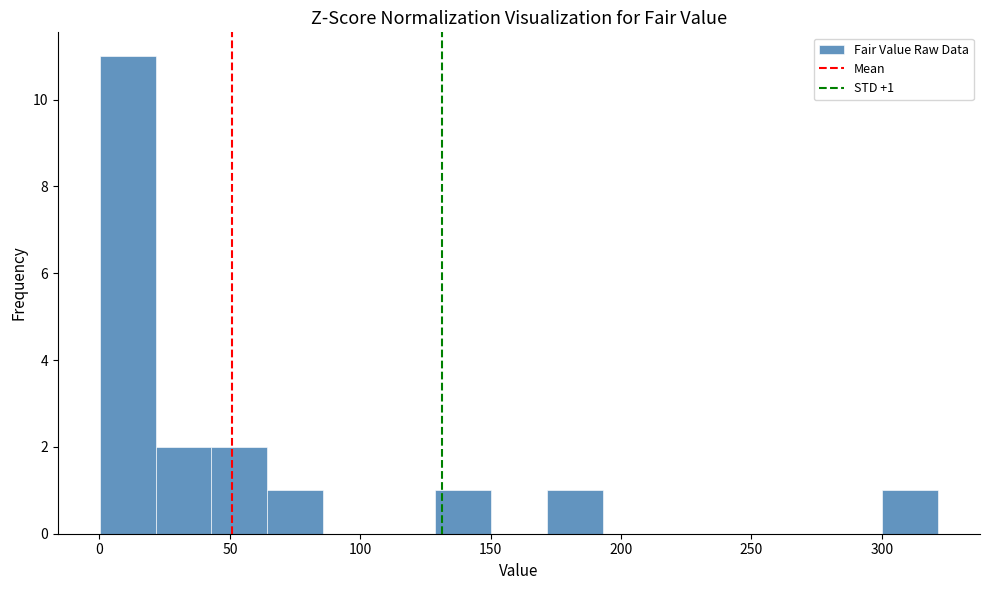

Over which range of the x-axis is the bar tallest?

0 to 20